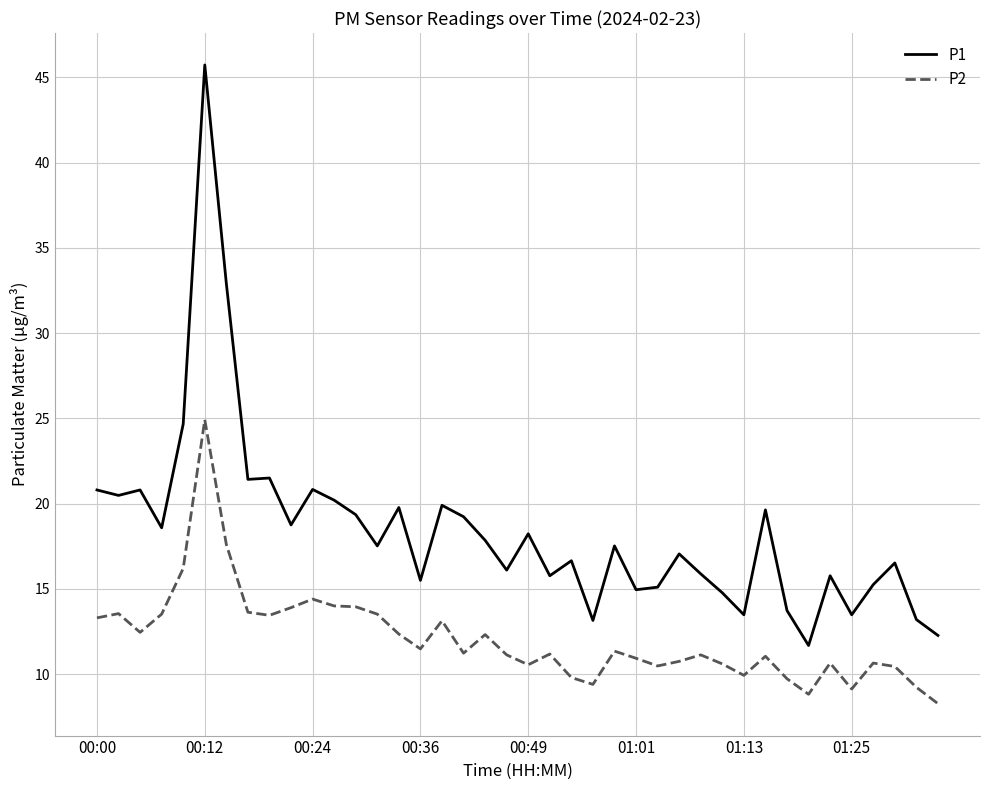

What is the lowest value of the P2 series?

8.3